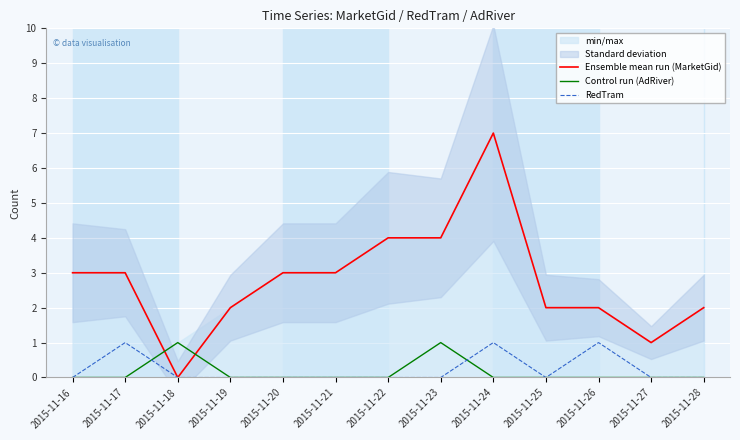

True or false: Ensemble mean run (MarketGid) and RedTram intersect in this chart.

False